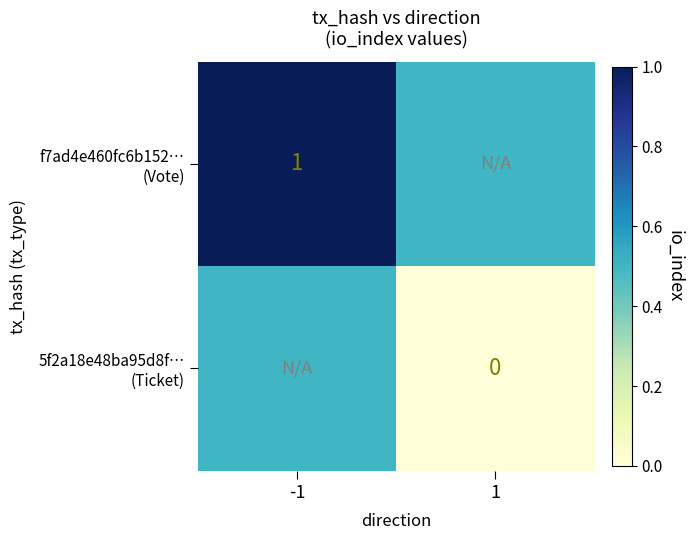

Rank the series at -1 from lowest to highest value.

5f2a18e48ba95d8f… (Ticket), f7ad4e460fc6b152… (Vote)